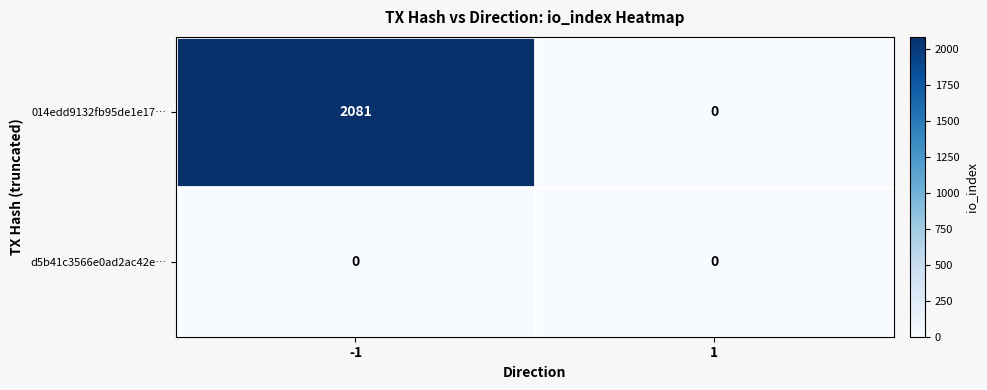

Count the number of data series in this chart.

2